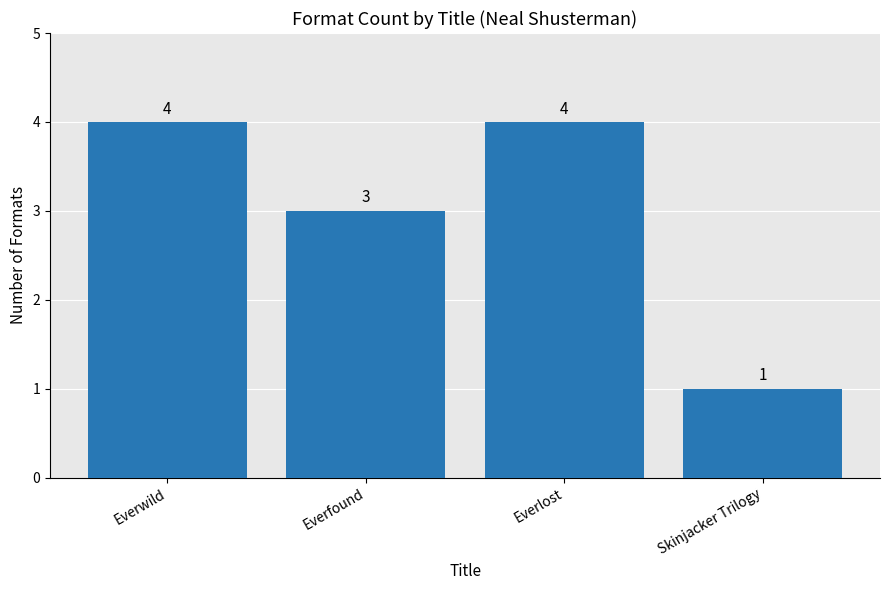

What is the ratio of the value at Everwild to the value at Everfound?

1.3